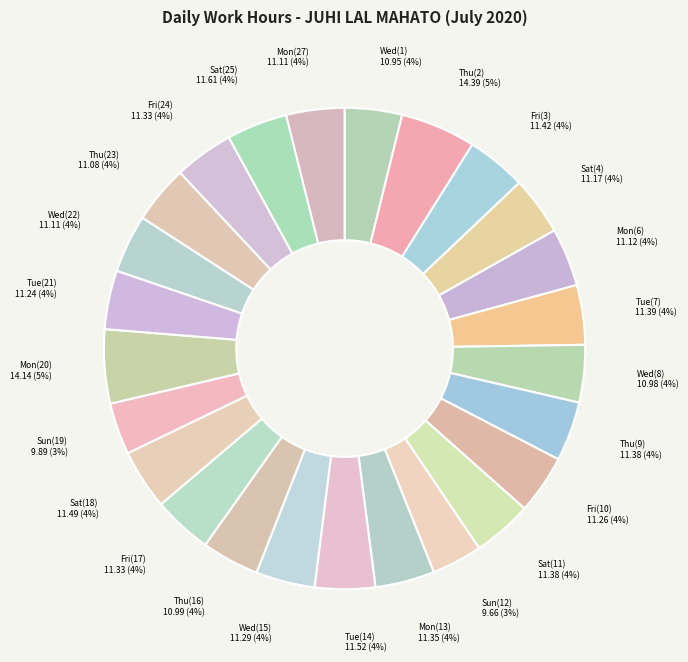

Which has a higher value, Mon(20) or Tue(21)?

Mon(20)